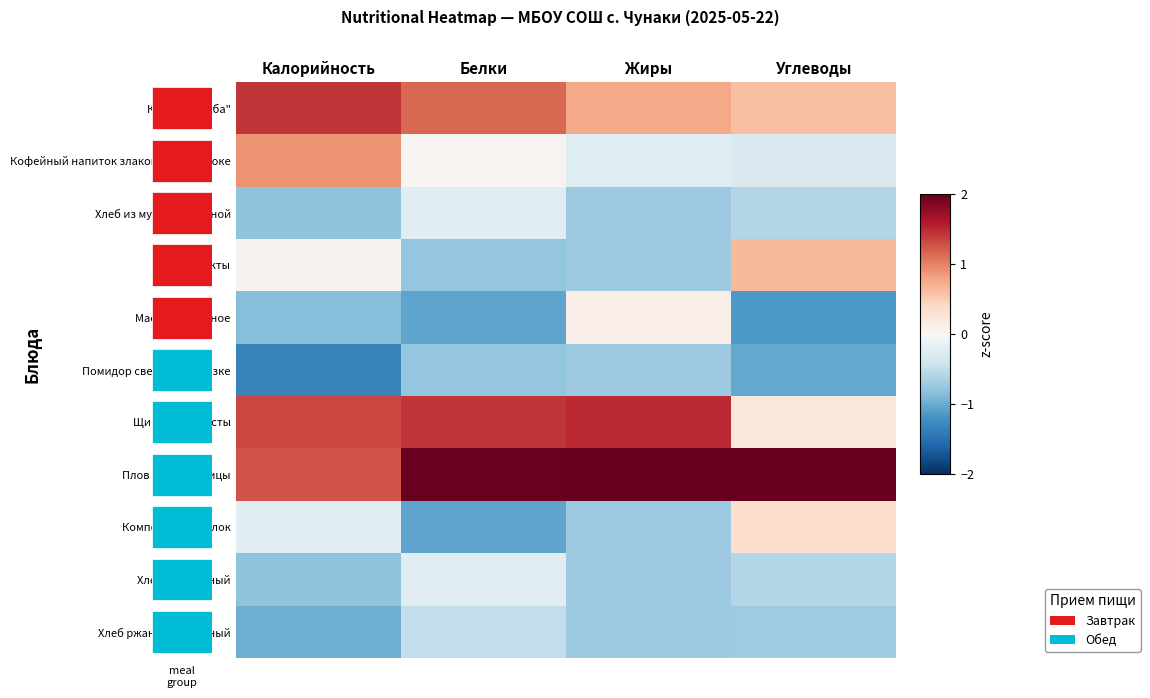

At Жиры, list the series in order from largest to smallest.

Плов из мяса птицы, Щи из св. капусты, Каша "Дружба", Масло сливочное, Кофейный напиток злаковый на молоке, Хлеб из муки пшеничной, Фрукты, Помидор свежий в нарезке, Компот из св. яблок, Хлеб пшеничный, Хлеб ржано-пшеничный